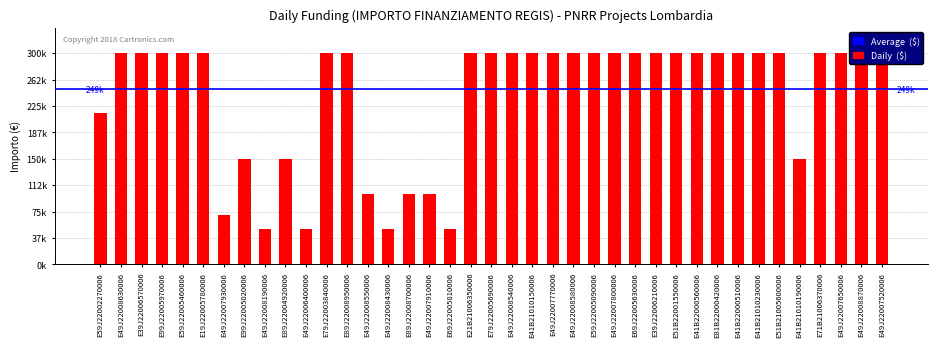

What is the sum of all values?

9334800